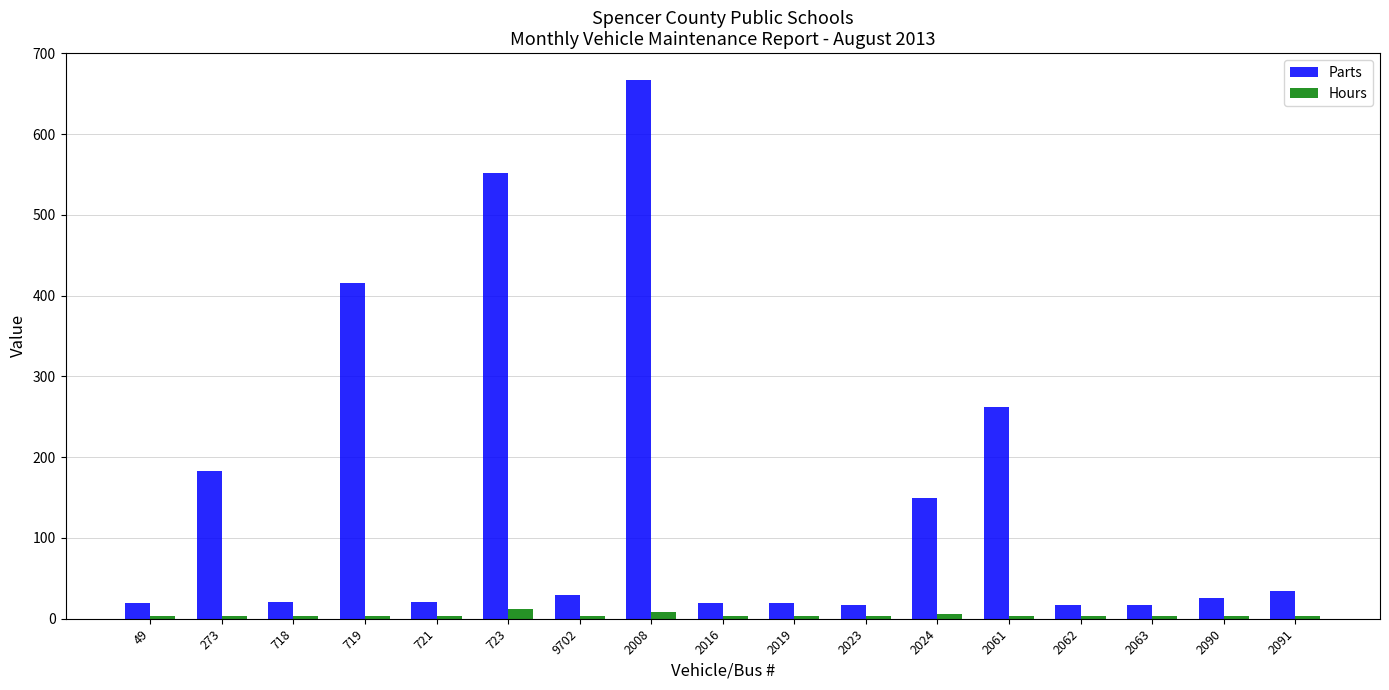

What is the label of the 17th bar from the left?

2091